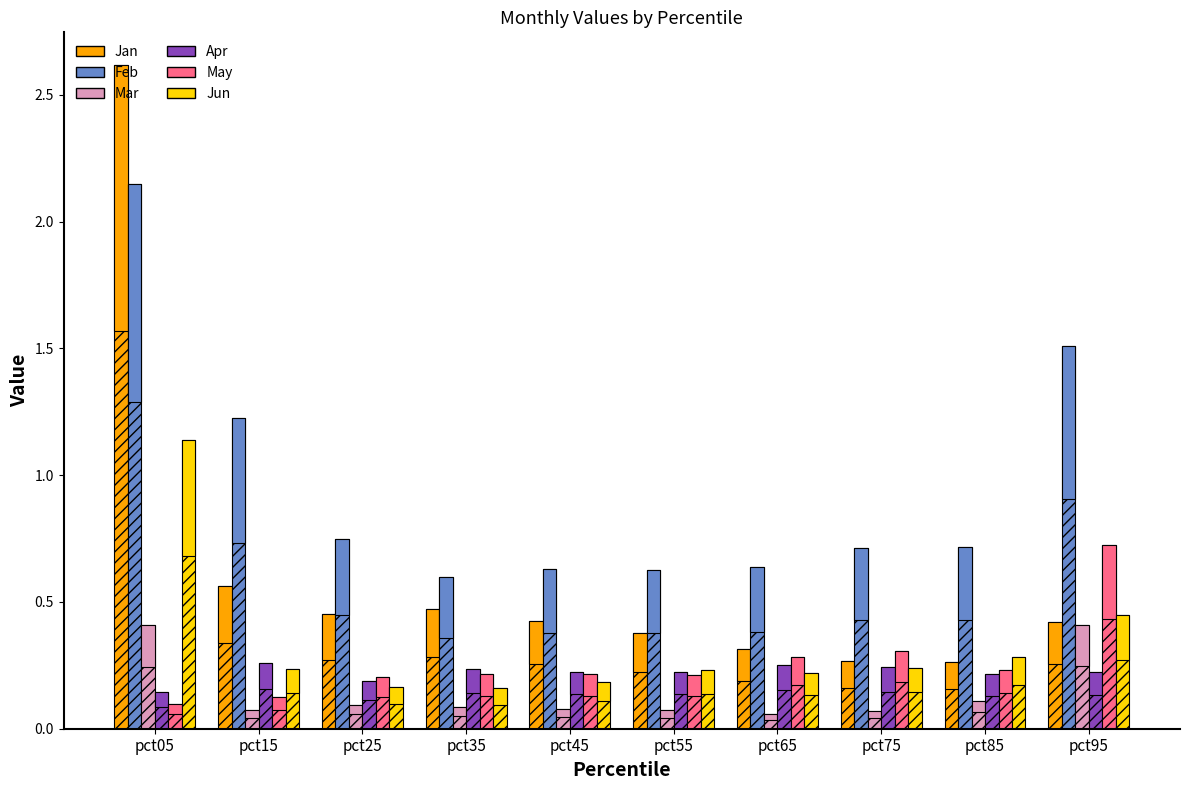

What is the value of the Jan bar at the 4th from the left?

0.5